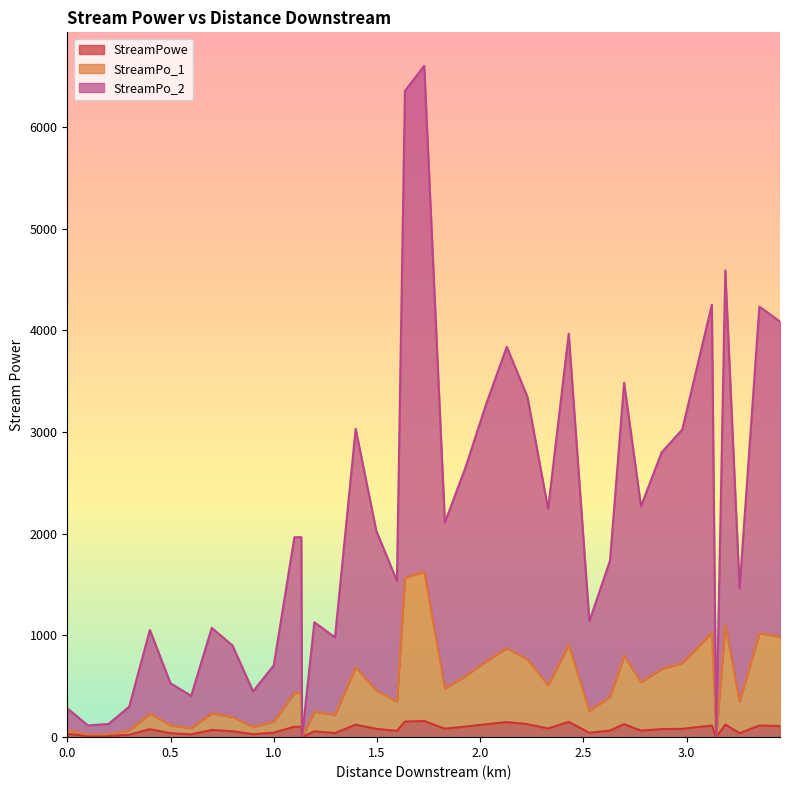

How many lines are shown in the chart?

3